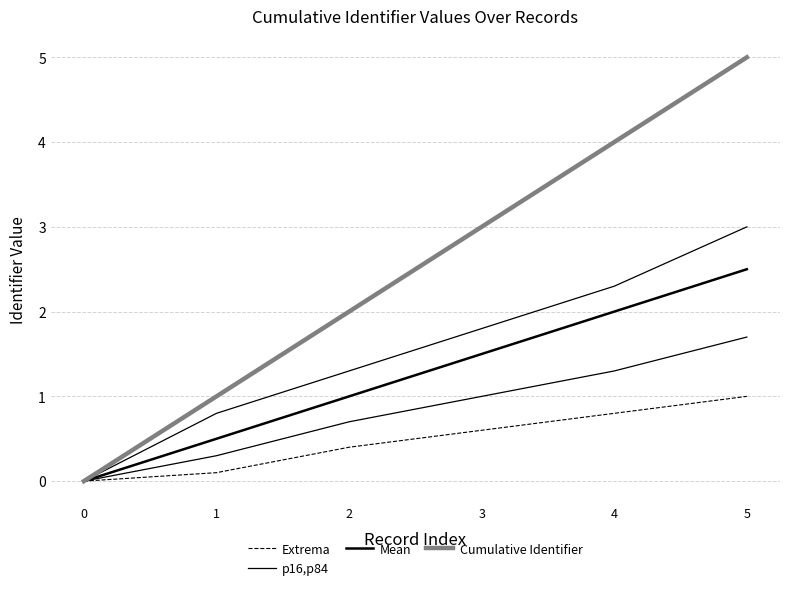

Is it true that Mean equals 0.5 at 1?

True